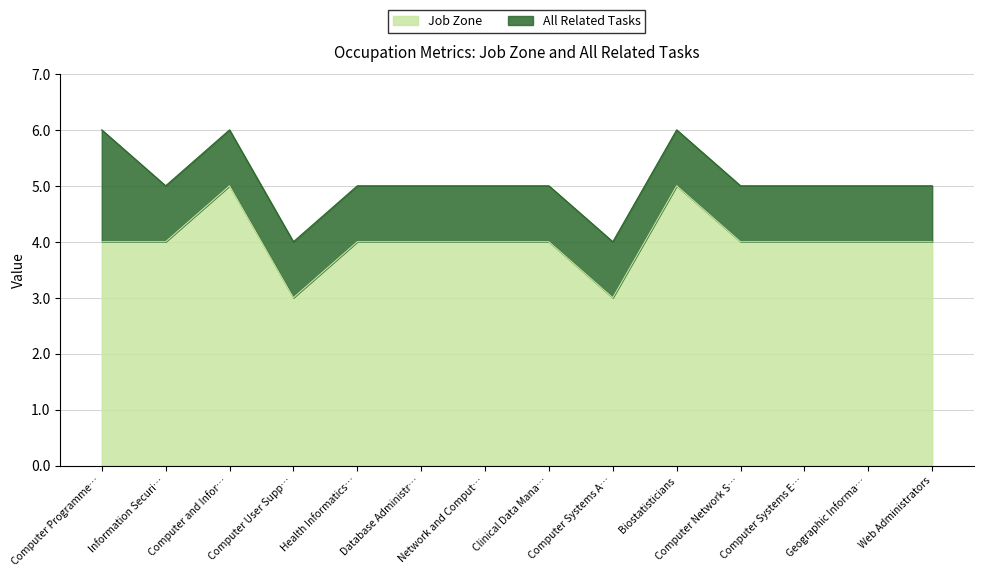

Count the number of values greater than 4.

2